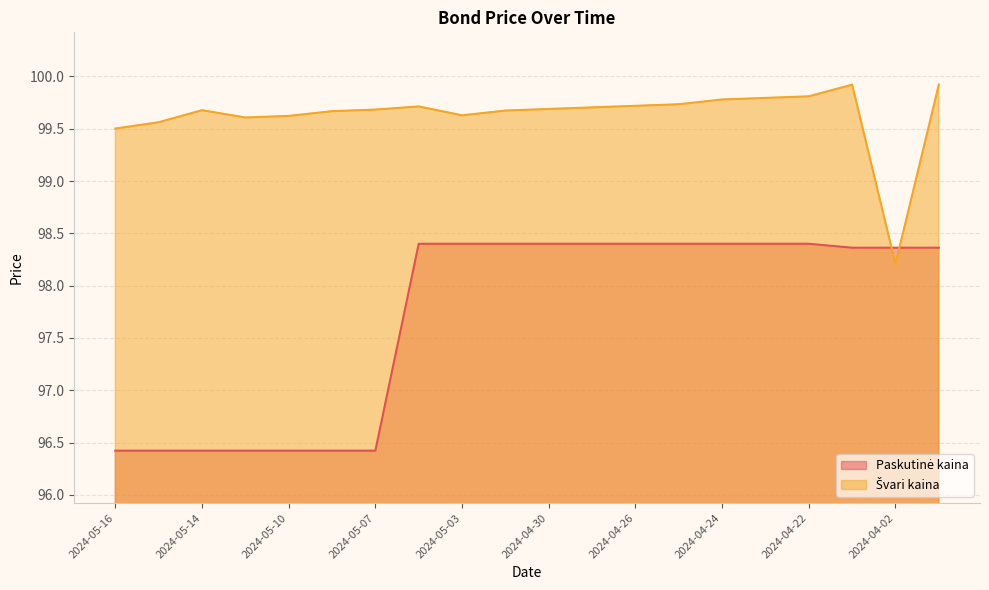

At how many categories does at least one series exceed 96?

20